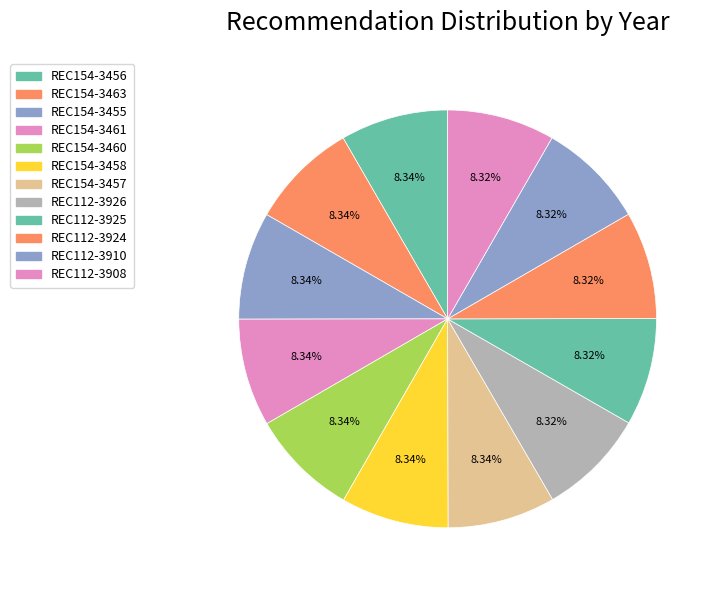

True or false: REC154-3457 accounts for 8% of the total.

True